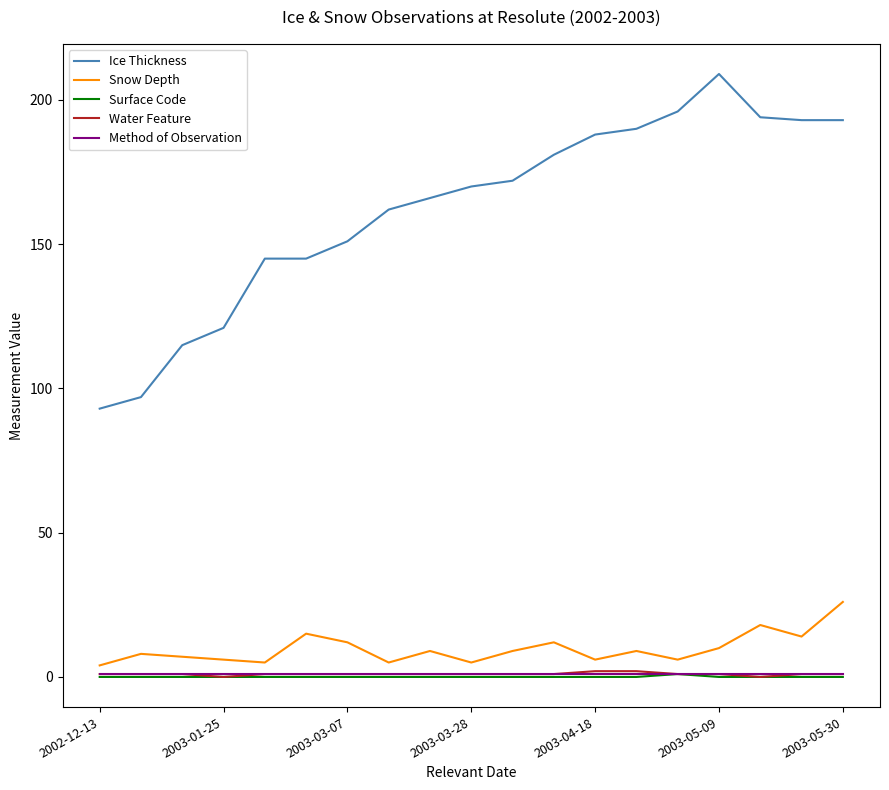

At how many categories does at least one series exceed 74?

19